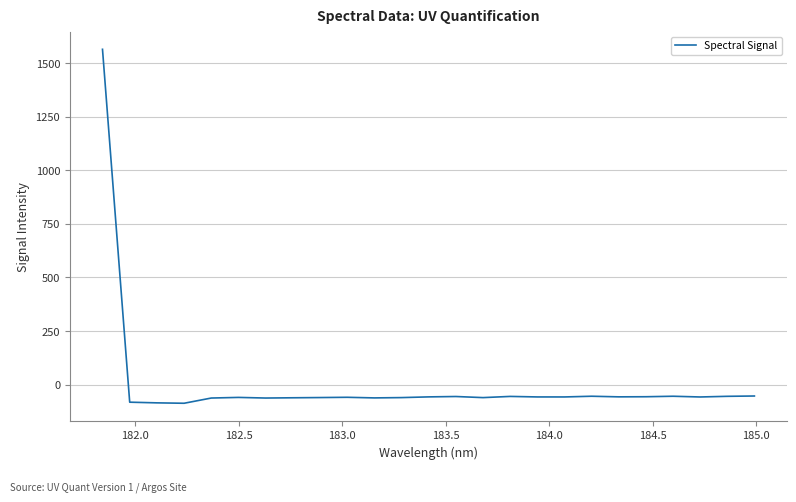

How many lines are shown in the chart?

1